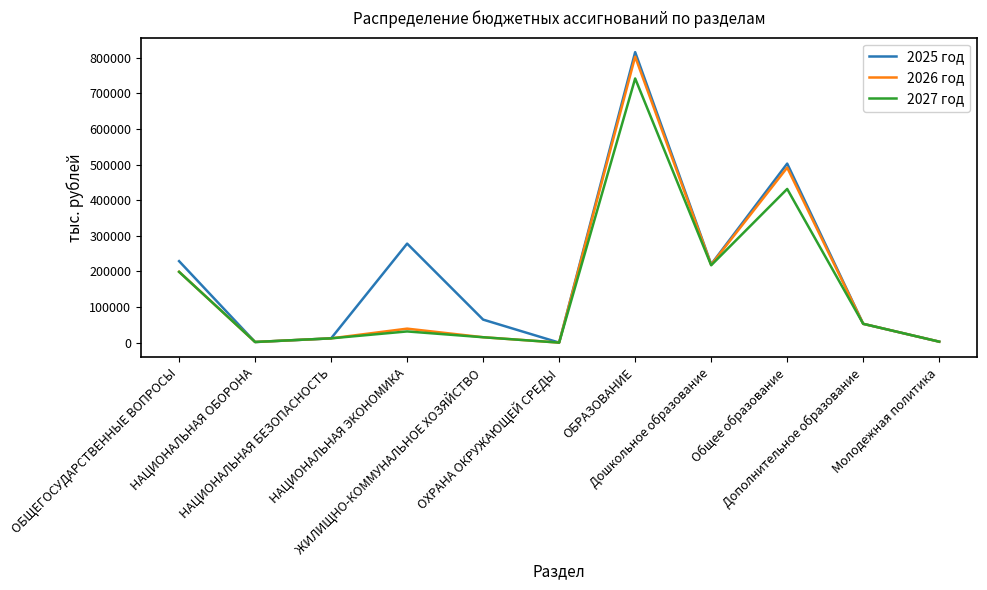

Which series has the widest spread of values?

2025 год